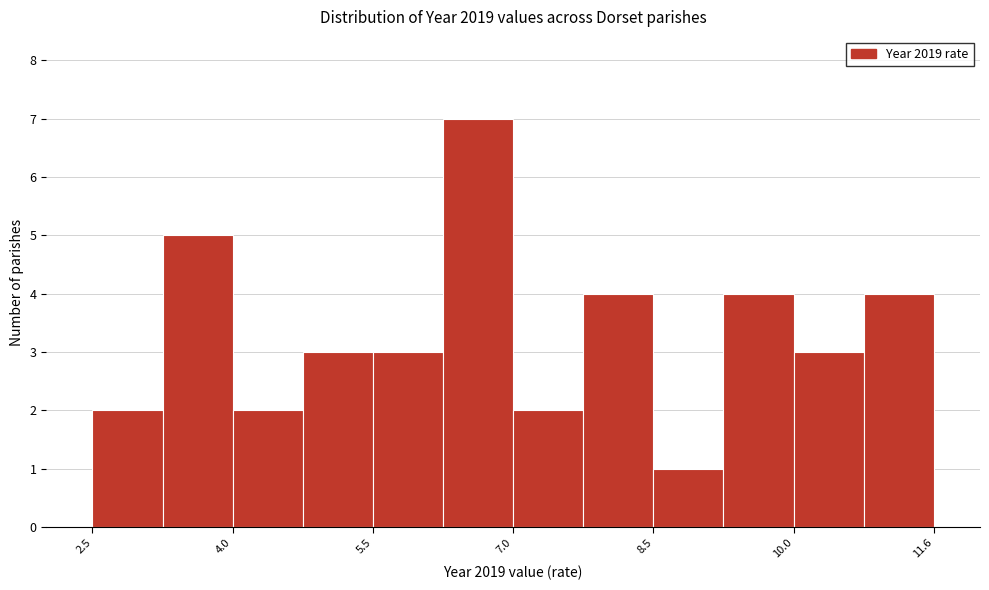

Read against the x-axis, roughly where is the centre of the tallest bar?

6.6